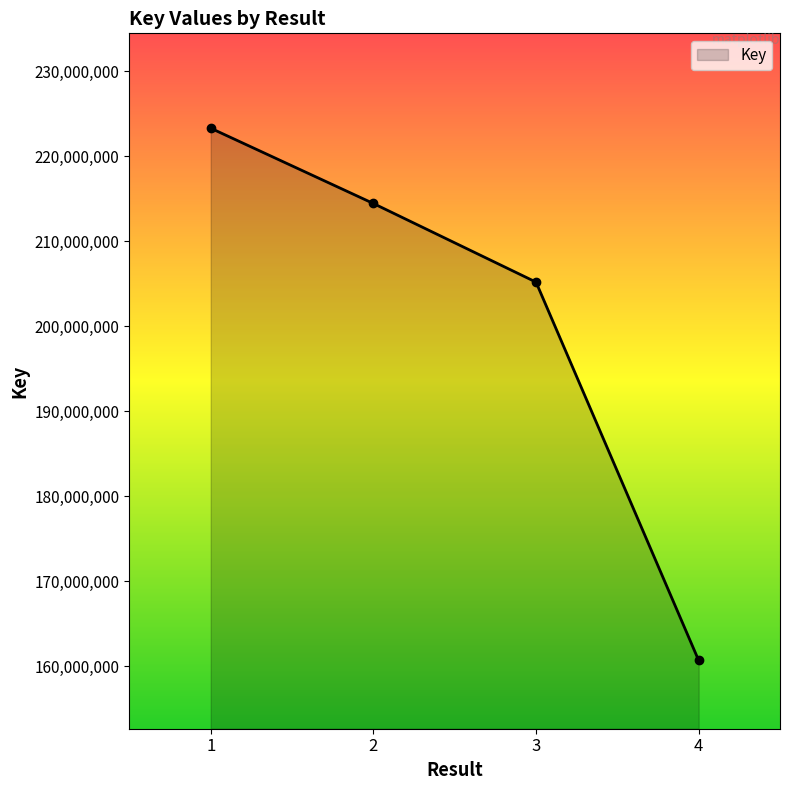

List the labels in order of value, smallest first.

4, 3, 2, 1